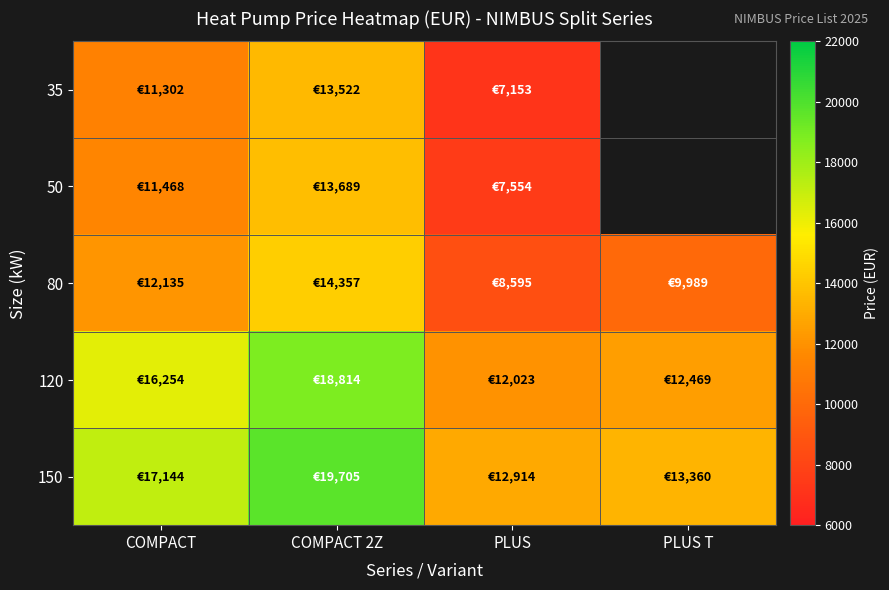

Reading left to right, transcribe all the data shown in this chart.

35: COMPACT=11302	COMPACT 2Z=13522	PLUS=7153	PLUS T=0
50: COMPACT=11468	COMPACT 2Z=13689	PLUS=7554	PLUS T=0
80: COMPACT=12135	COMPACT 2Z=14357	PLUS=8595	PLUS T=9989
120: COMPACT=16254	COMPACT 2Z=18814	PLUS=12023	PLUS T=12469
150: COMPACT=17144	COMPACT 2Z=19705	PLUS=12914	PLUS T=13360